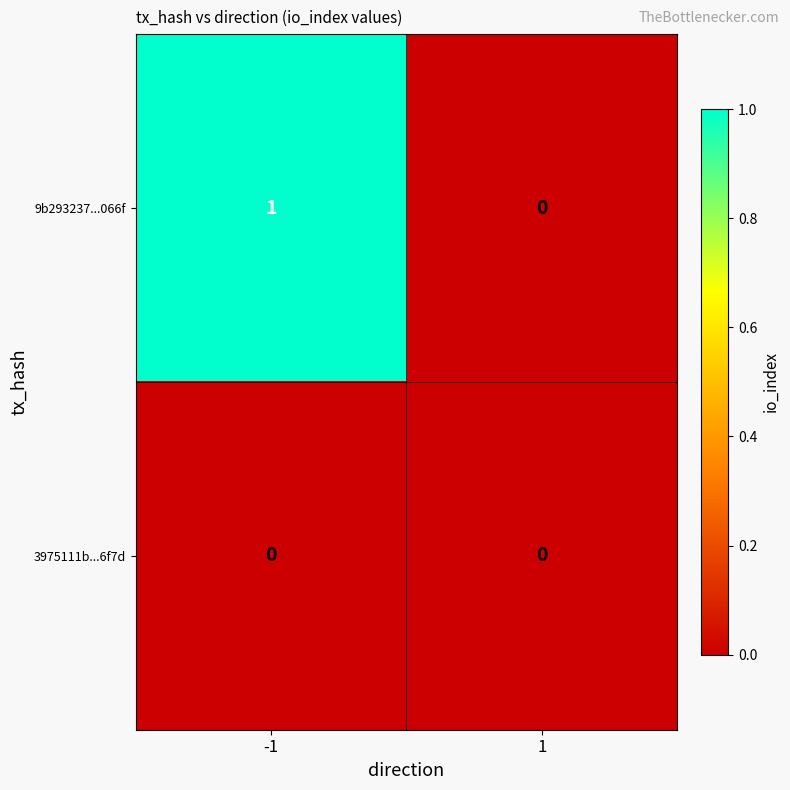

Rank the series by their average value, from lowest to highest.

3975111b...6f7d, 9b293237...066f